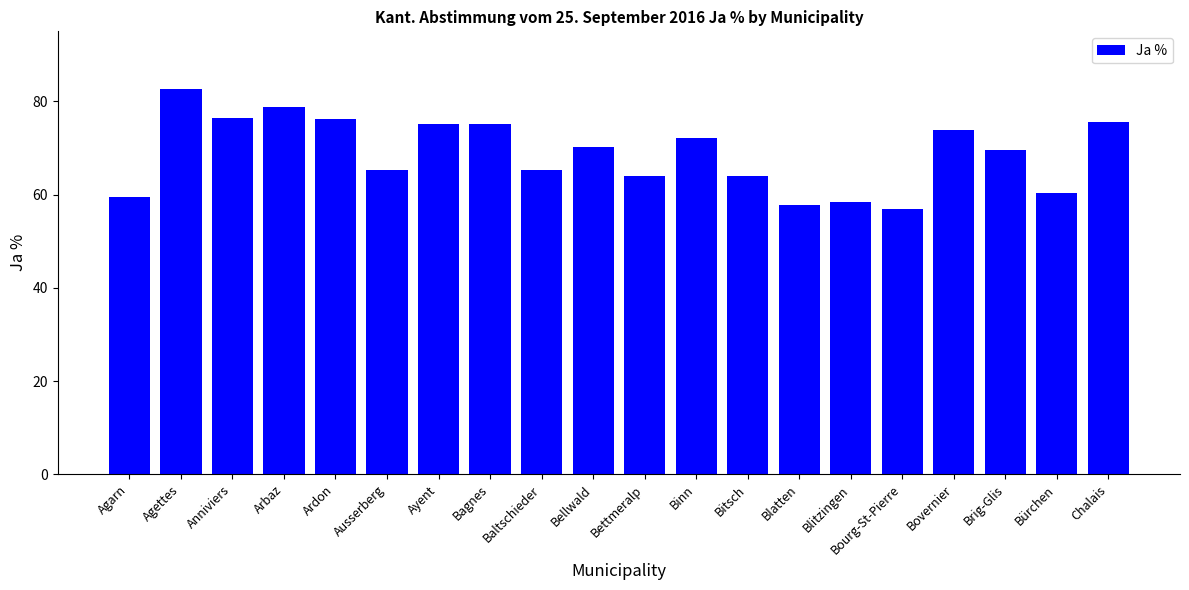

What is the maximum value shown in the chart?

82.6